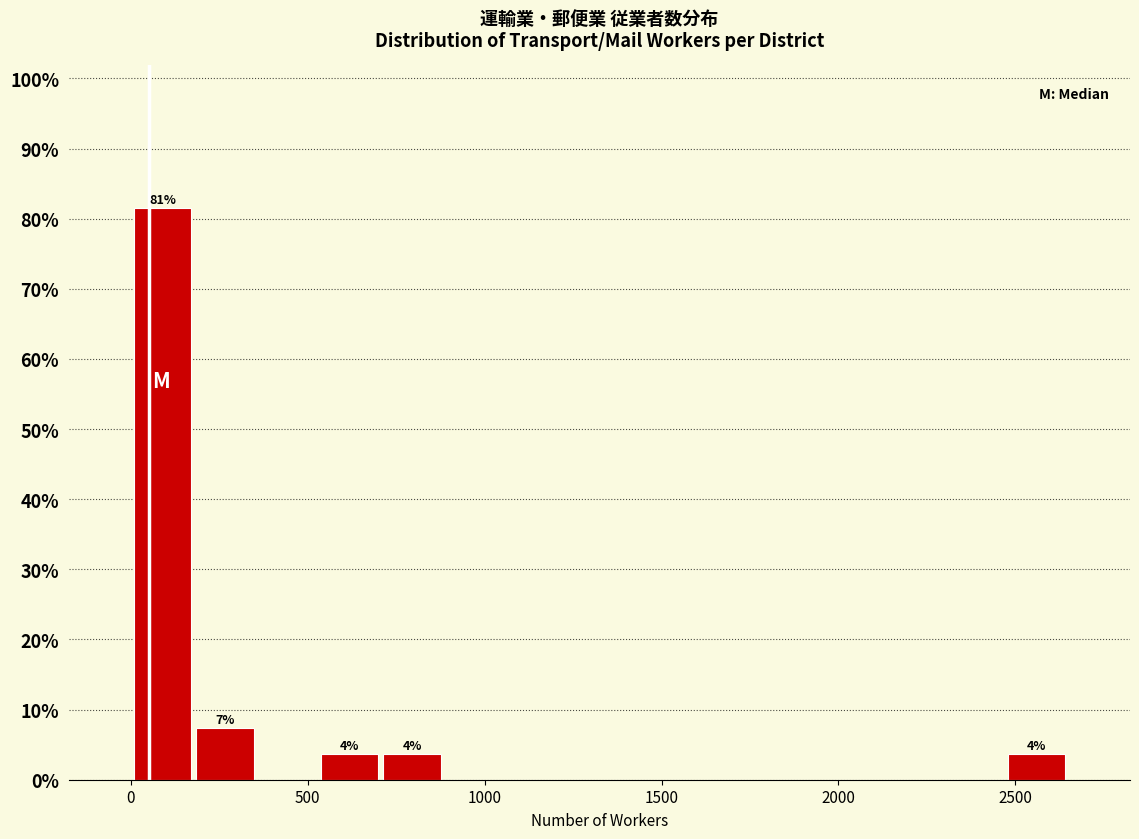

Read against the x-axis, roughly where is the centre of the tallest bar?

100